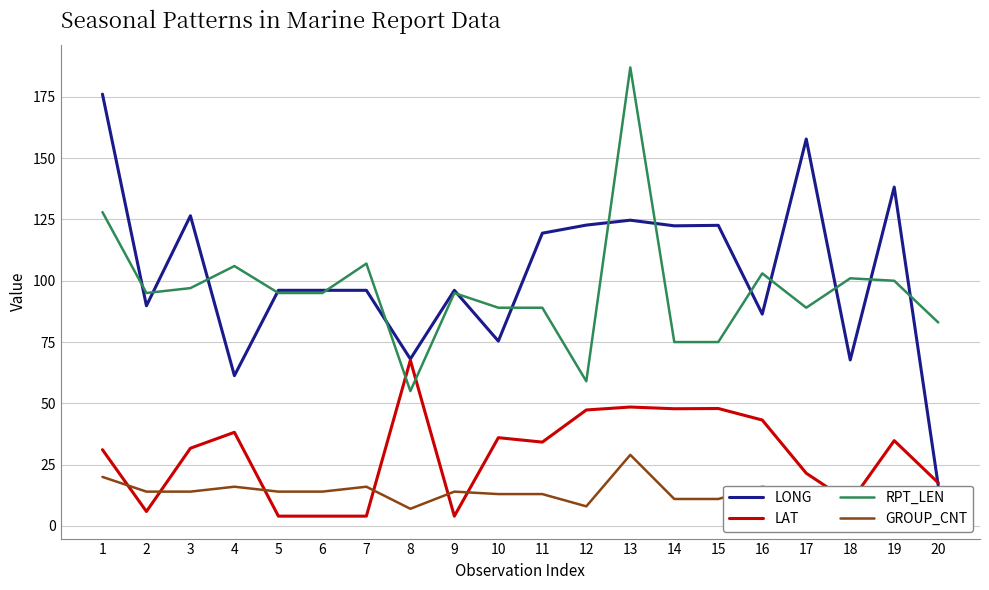

Count the number of data series in this chart.

4